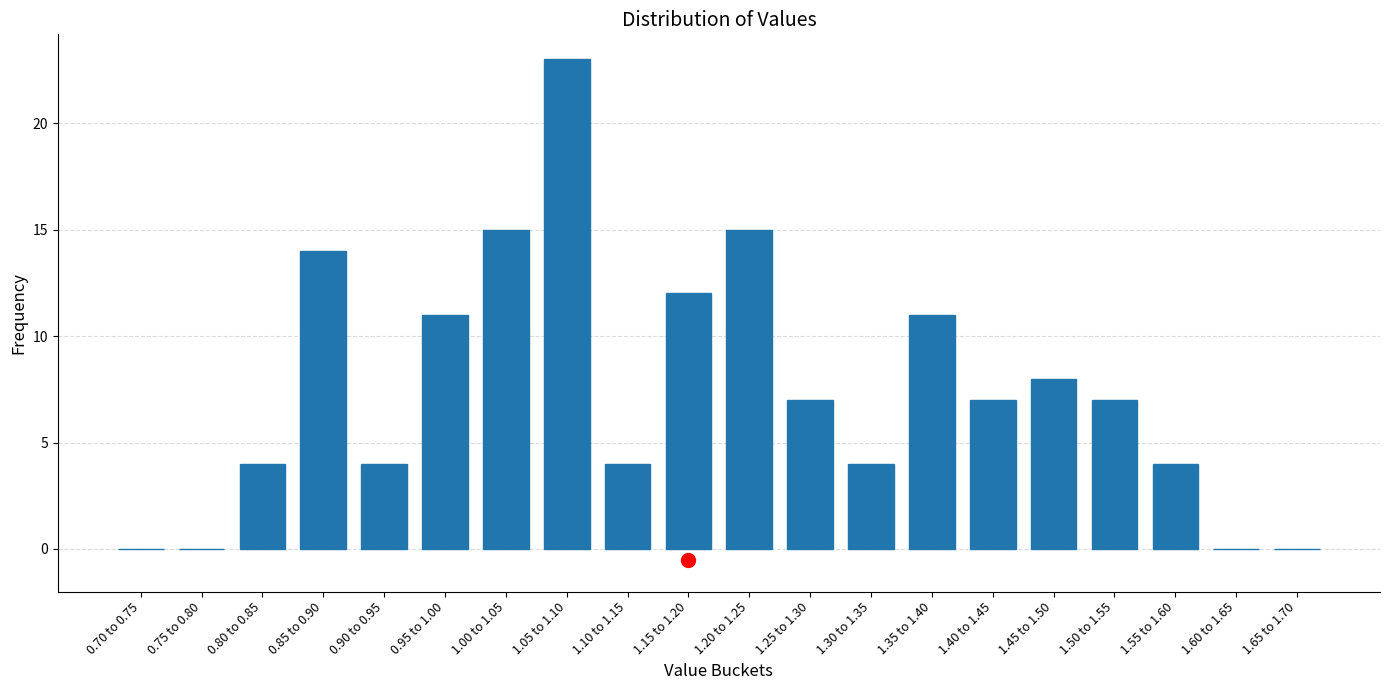

Reading left to right, transcribe all the data shown in this chart.

0.70 to 0.75=0	0.75 to 0.80=0	0.80 to 0.85=4	0.85 to 0.90=14	0.90 to 0.95=4	0.95 to 1.00=11	1.00 to 1.05=15	1.05 to 1.10=23	1.10 to 1.15=4	1.15 to 1.20=12	1.20 to 1.25=15	1.25 to 1.30=7	1.30 to 1.35=4	1.35 to 1.40=11	1.40 to 1.45=7	1.45 to 1.50=8	1.50 to 1.55=7	1.55 to 1.60=4	1.60 to 1.65=0	1.65 to 1.70=0